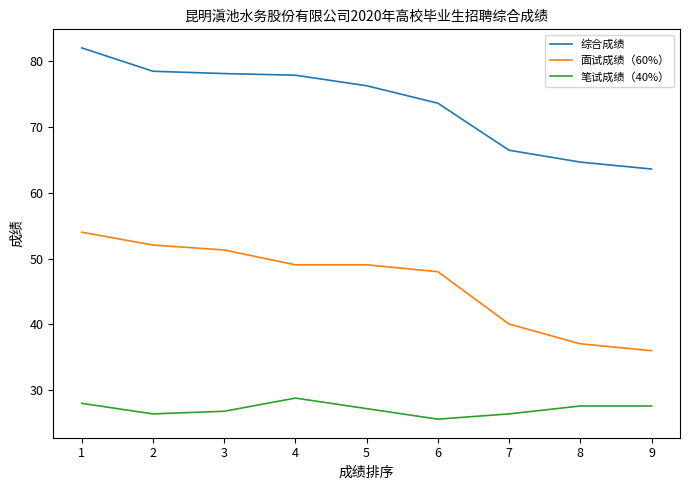

What is the total value across all series at 7?

132.9